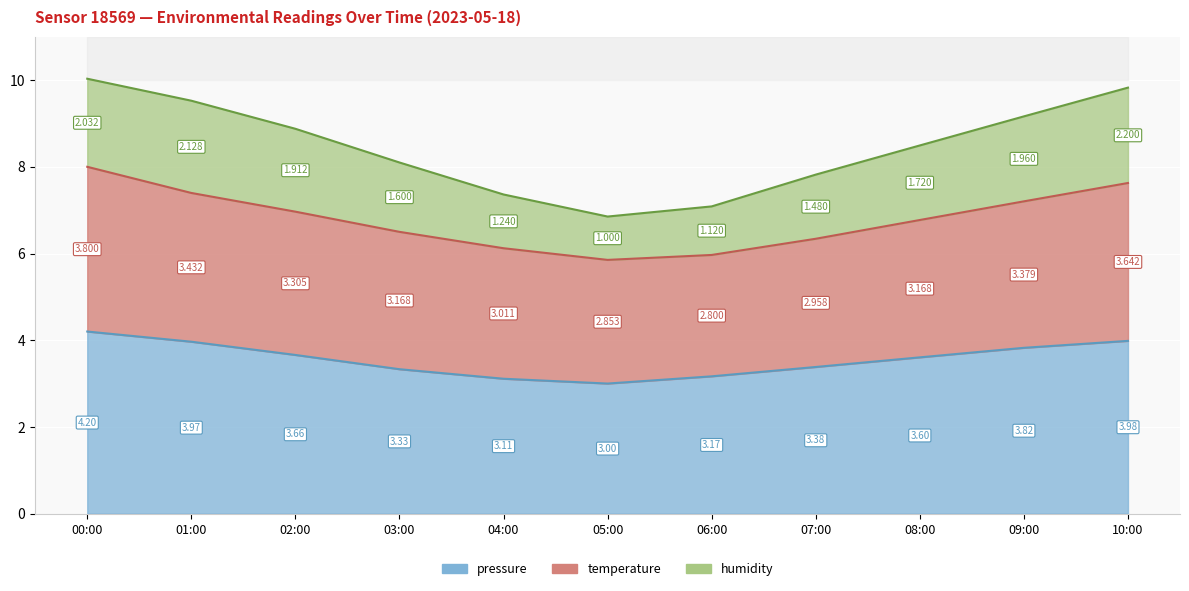

Is it true that temperature equals 11.1 at 01:00?

False